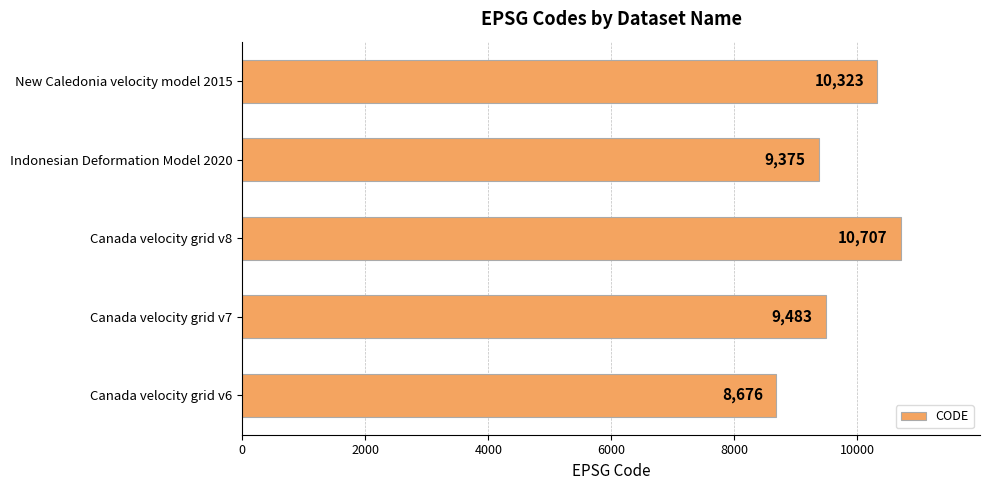

How many values are below 9483?

2